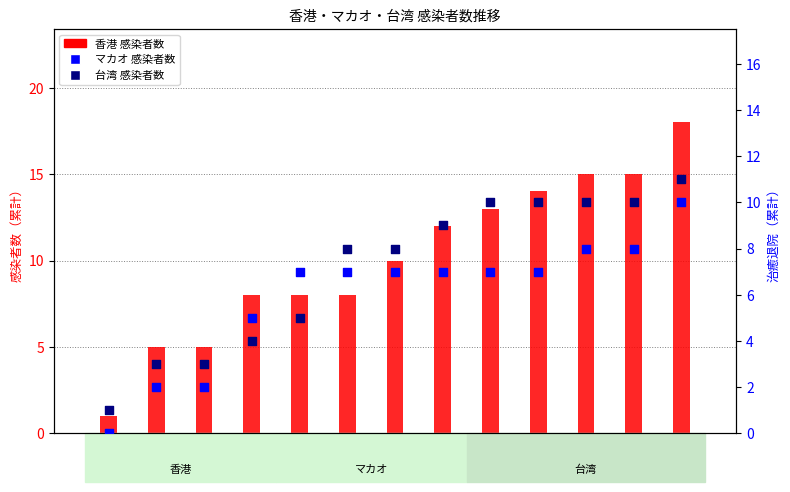

Which series has the widest spread of Y values?

香港 感染者数